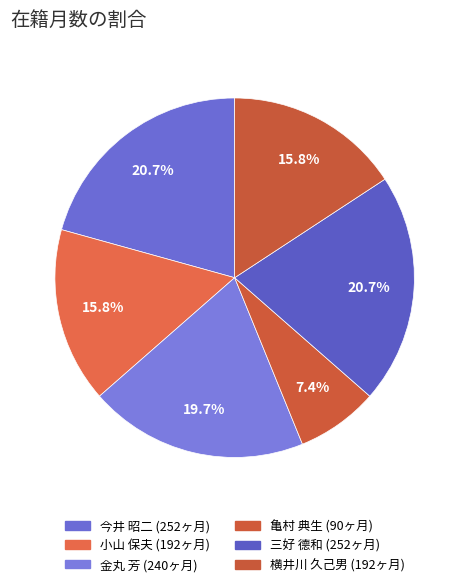

Does 亀村 典生 account for over 50% of the chart?

No